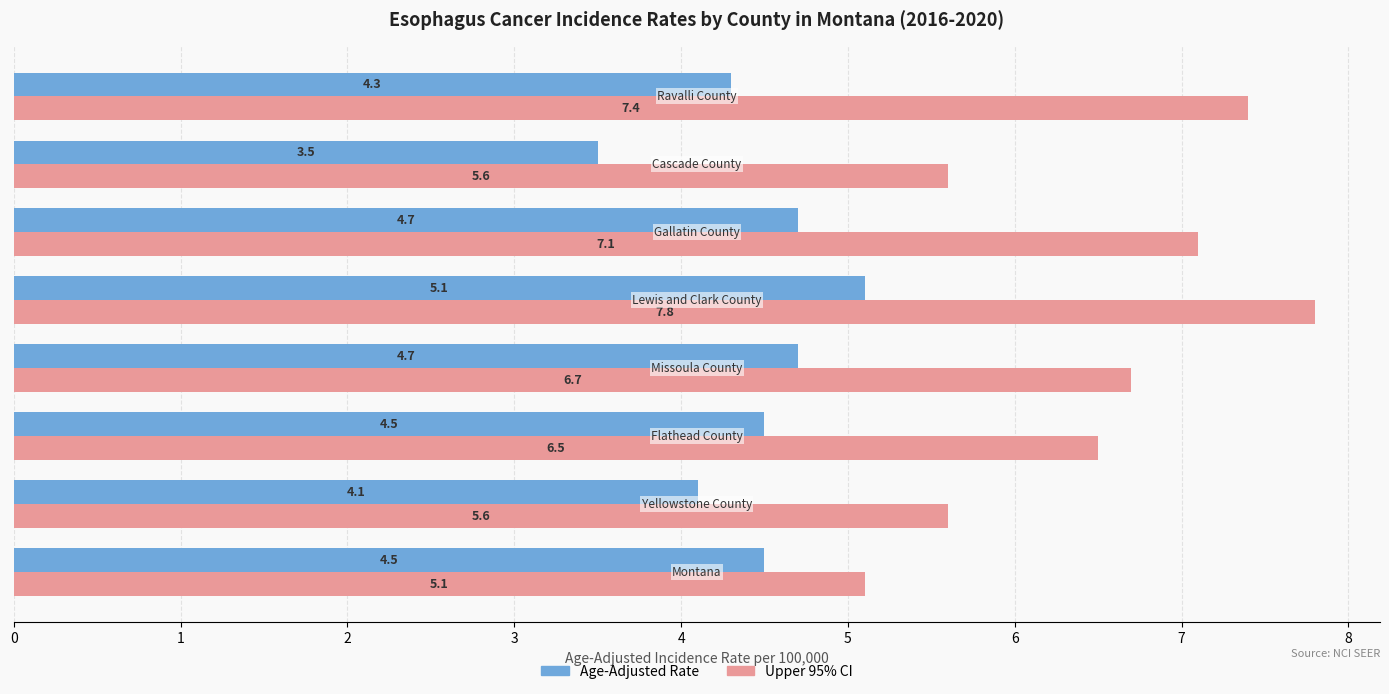

Which series has the largest total across all categories?

Upper 95% CI